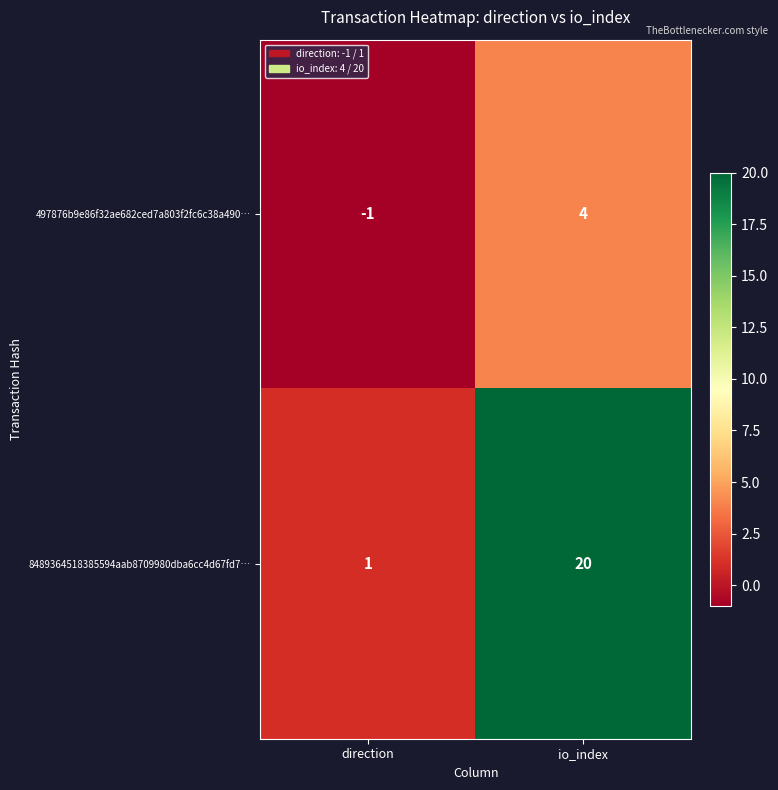

The 8489364518385594aab8709980dba6cc4d67fd7… series shows 2 at direction. True or false?

False